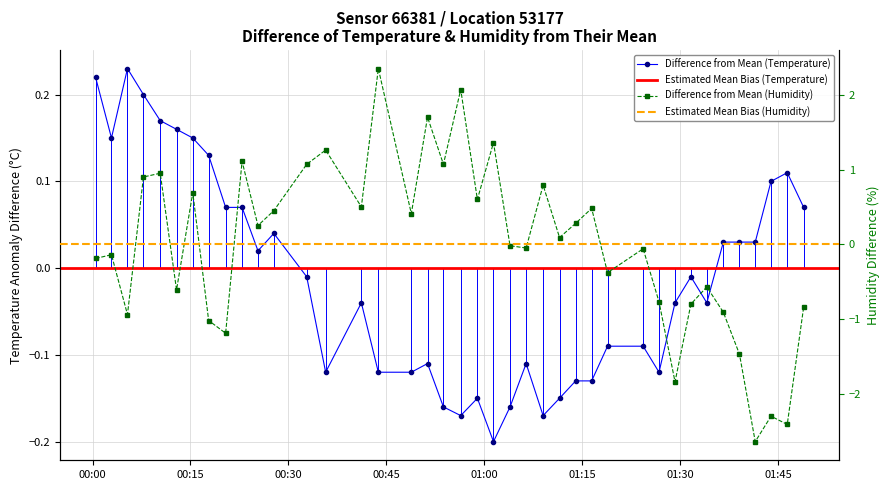

Is the value of humidity at 14 greater than the value of temperature at 01:45?

Yes